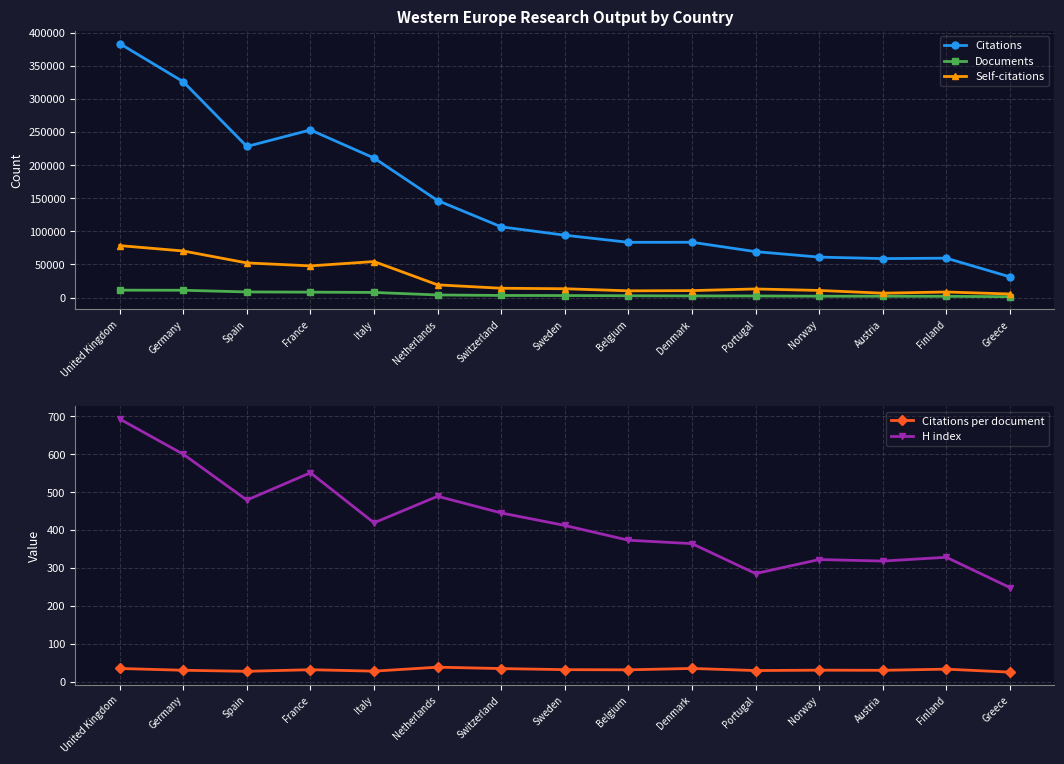

Reading left to right, what are all the values shown in this chart?

Citations: 383641.0	325956.0	228177.0	253138.0	210713.0	146494.0	106759.0	94137.0	83392.0	83469.0	69323.0	61051.0	58789.0	59426.0	31218.0
Documents: 11122.0	10957.0	8454.0	8112.0	7678.0	3866.0	3117.0	3002.0	2696.0	2416.0	2390.0	2034.0	1983.0	1818.0	1258.0
Self-citations: 78423.0	70306.0	52260.0	47801.0	54341.0	19127.0	14017.0	13251.0	10108.0	10460.0	12930.0	10692.0	6559.0	8349.0	5350.0
Citations per document: 34.5	29.8	27.0	31.2	27.4	37.9	34.2	31.4	30.9	34.5	29.0	30.0	29.6	32.7	24.8
H index: 693.0	600.0	479.0	551.0	419.0	489.0	445.0	412.0	373.0	364.0	285.0	322.0	318.0	328.0	248.0